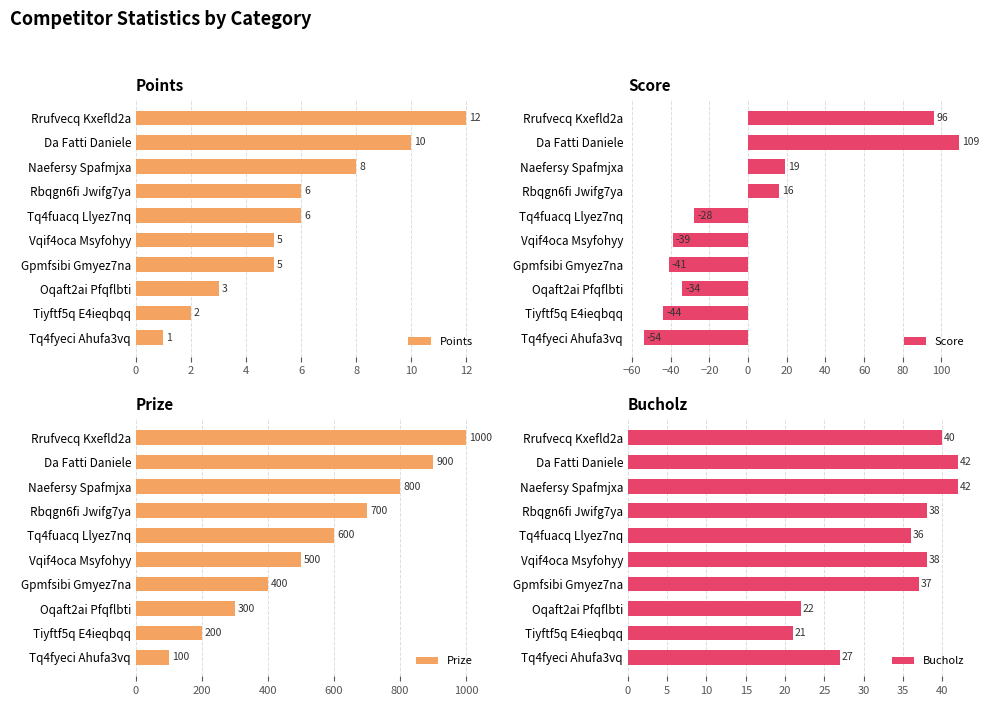

How many categories are shown in the chart?

10